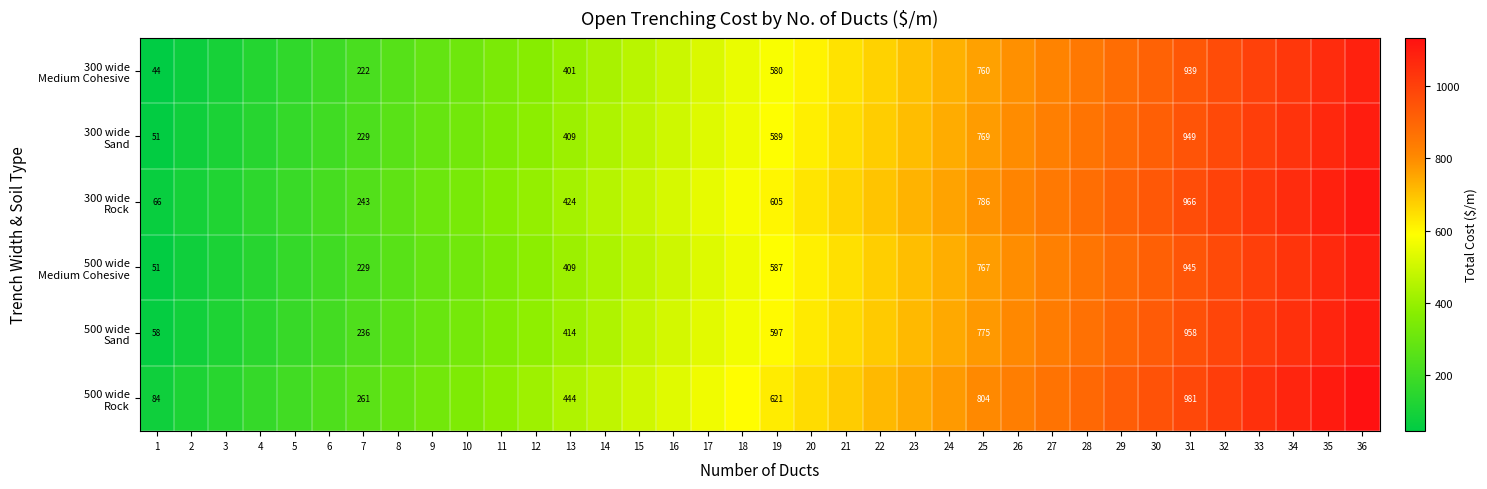

Between 17 and 3, which is larger?

17